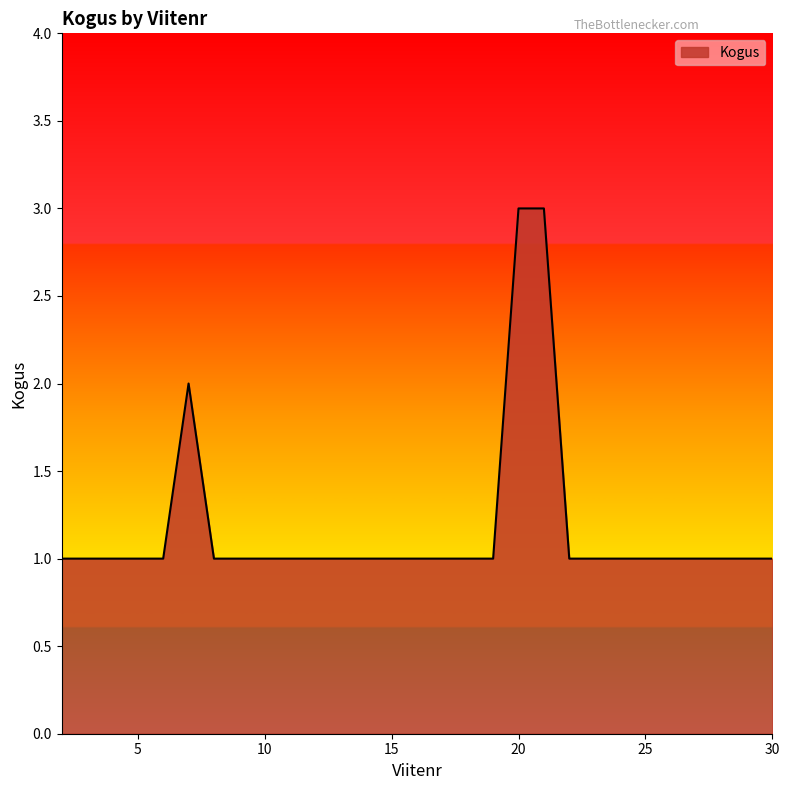

What is the maximum value shown in the chart?

3